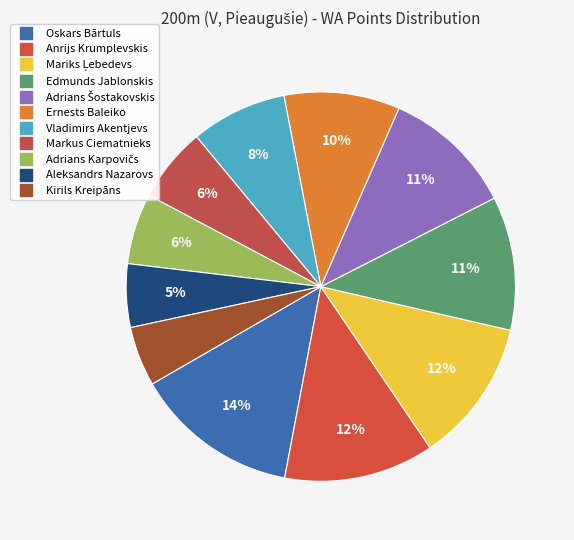

To the nearest percent, what is the difference between the largest and smallest slice percentages?

9%